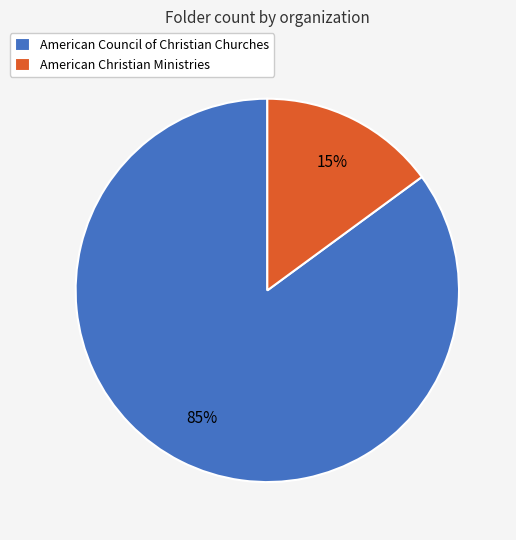

True or false: American Council of Christian Churches accounts for 85% of the total.

True